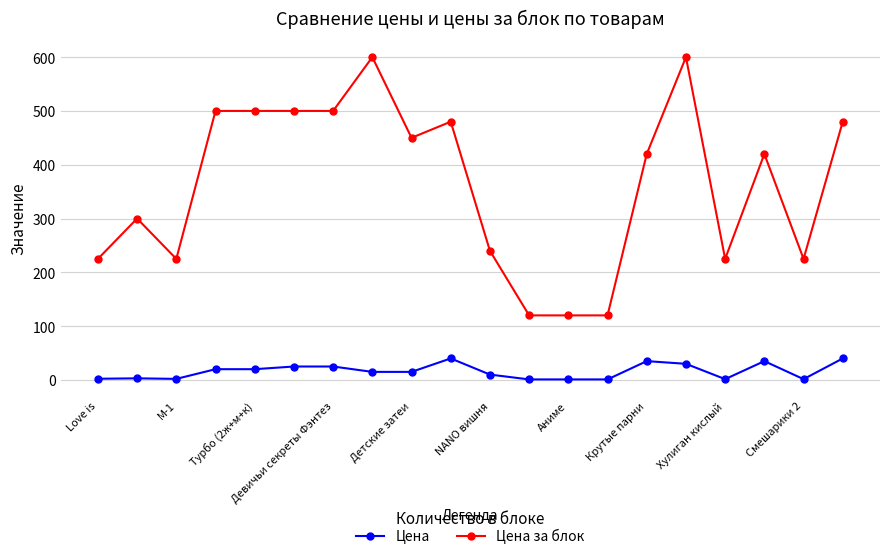

True or false: Цена and Цена за блок cross at least once.

False